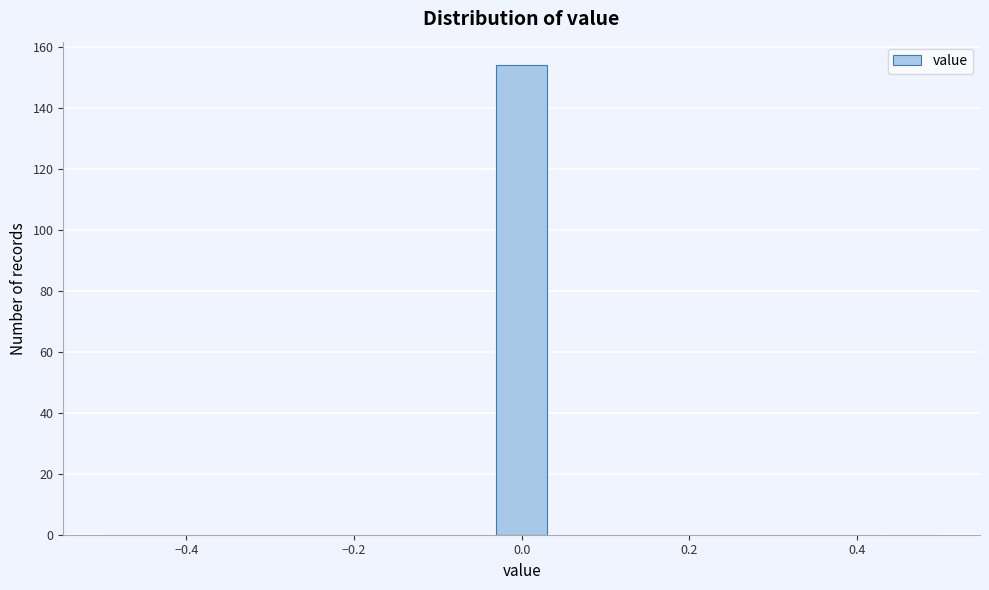

Around what value on the x-axis is the tallest bar? Give the approximate position of its centre, as read against the axis.

0.00